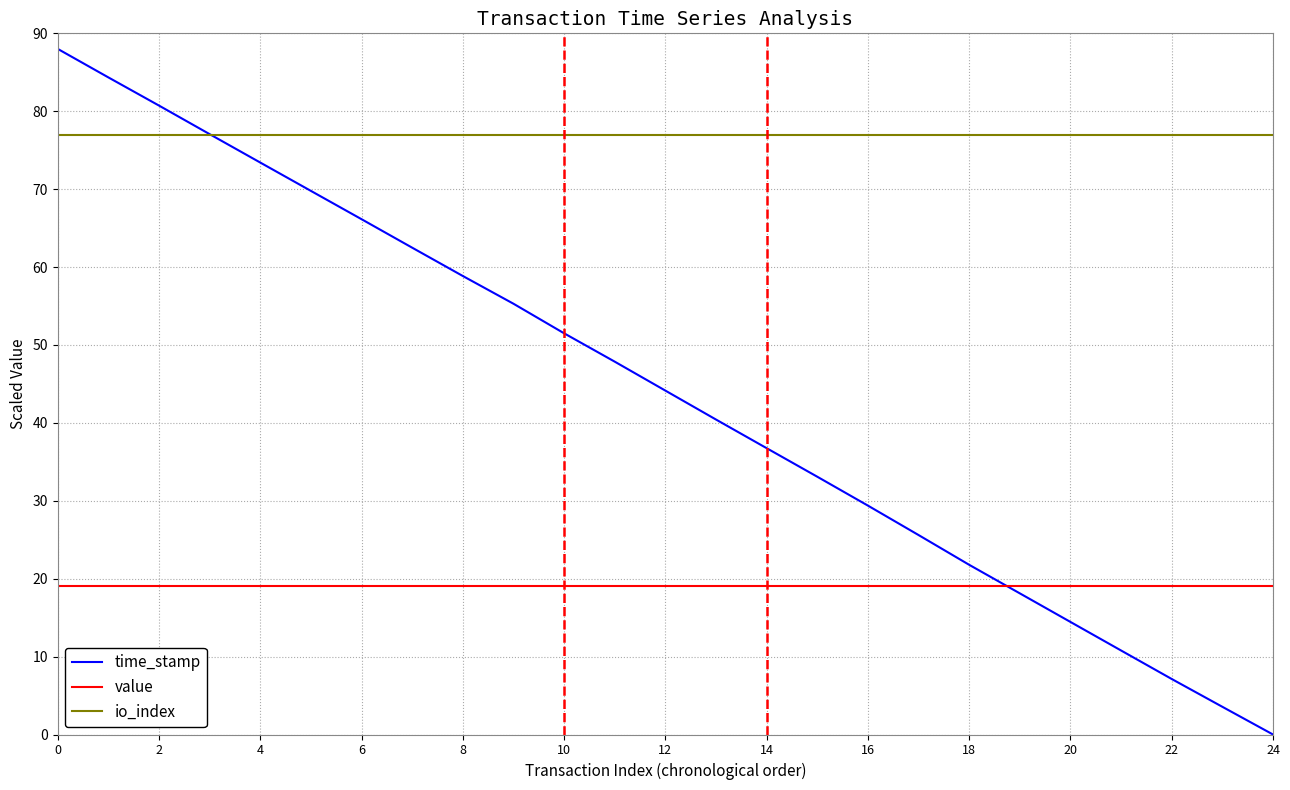

How many intersections are there between time_stamp and value?

1